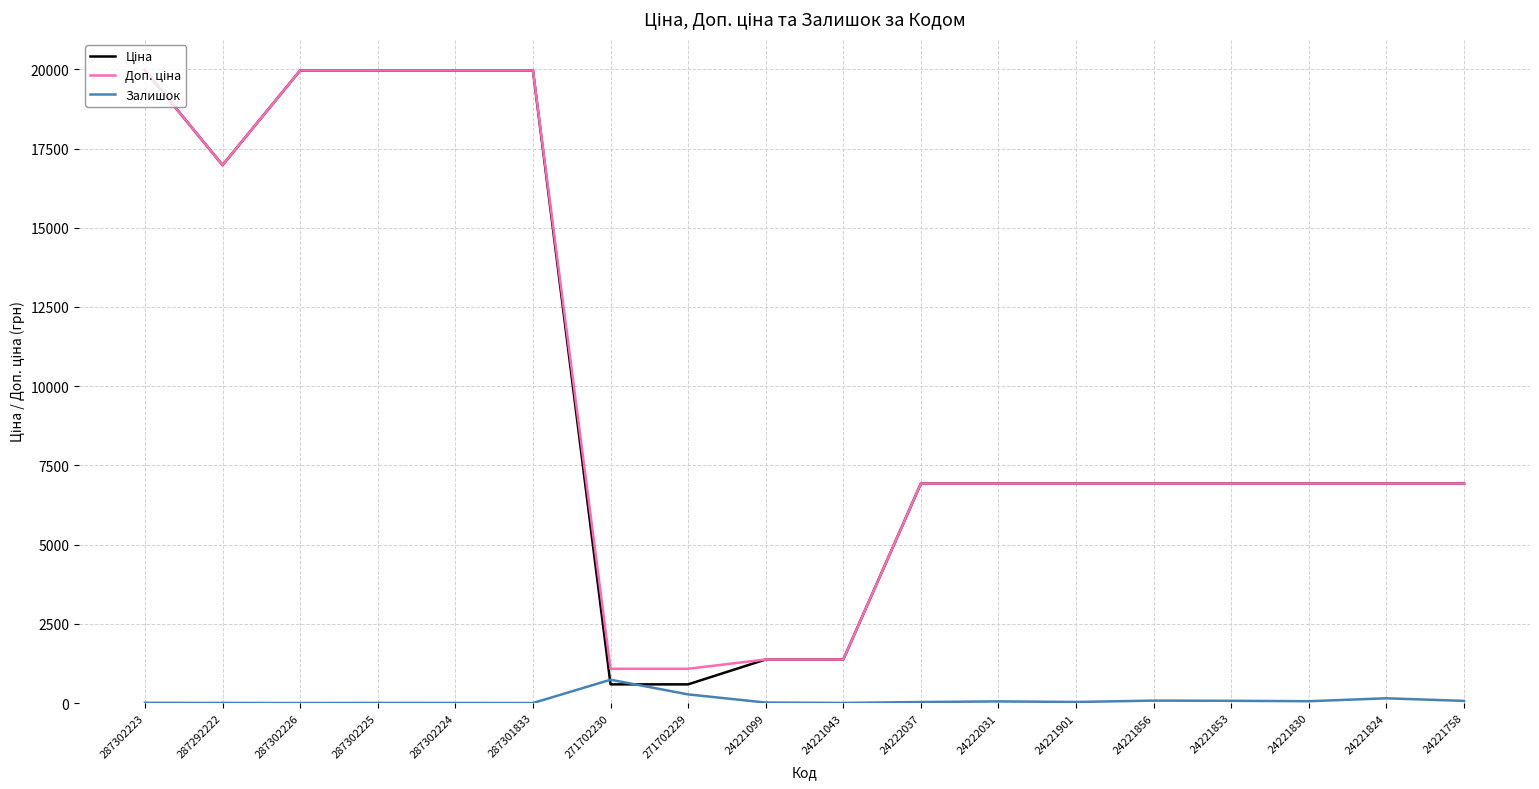

True or false: Залишок has a value of 58.0 at 24221830.

True